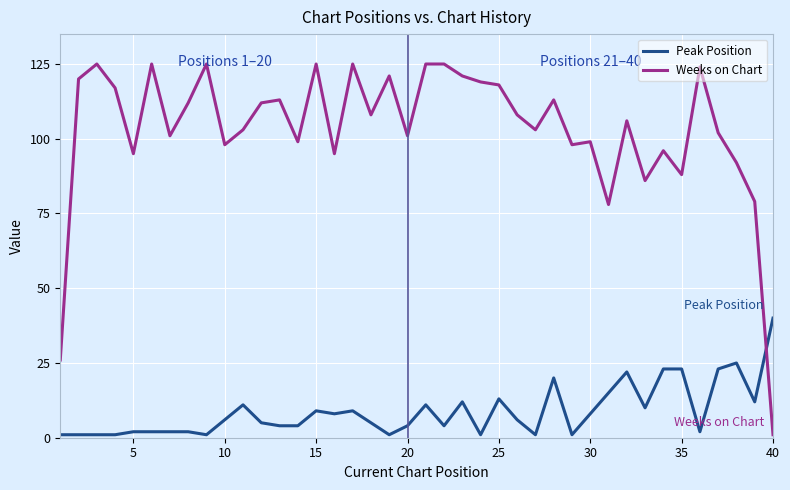

What is the greatest value displayed?

125